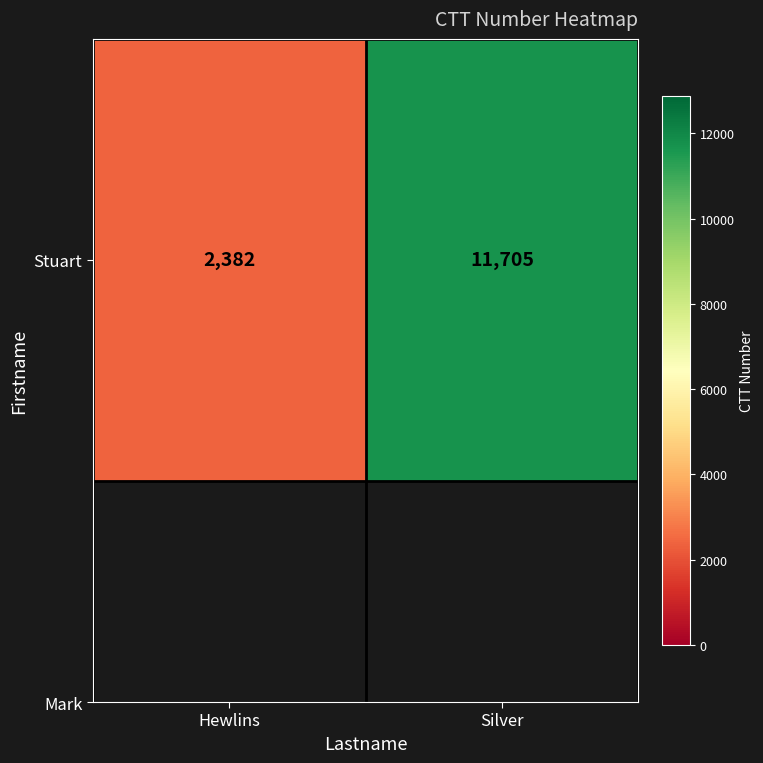

List the labels in order of value, smallest first.

Hewlins, Silver